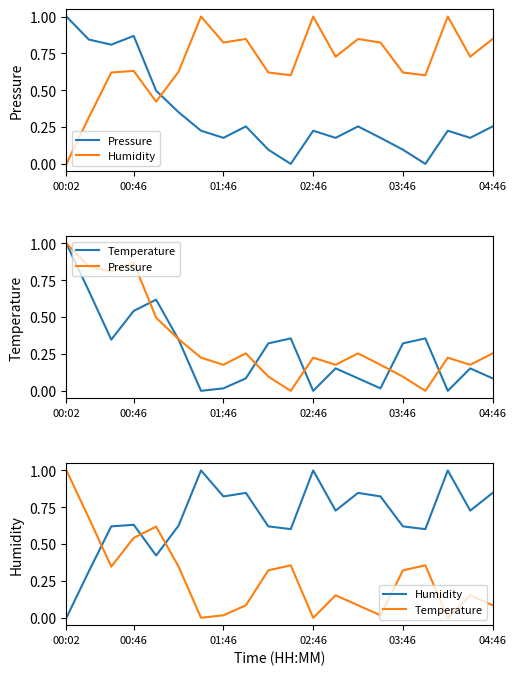

True or false: Temperature has a value of 0.0 at 02:46.

True